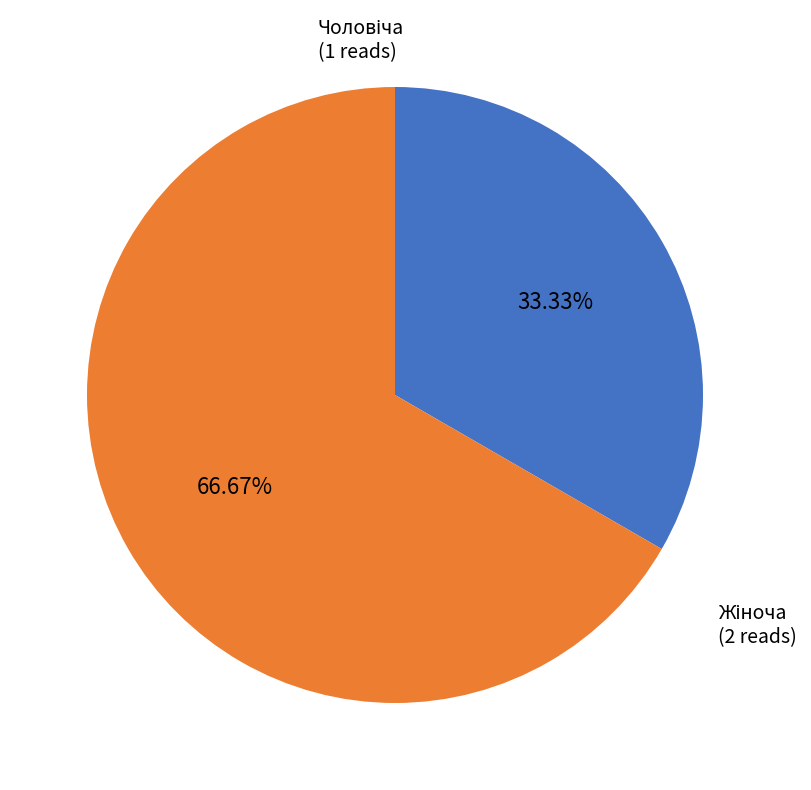

Is there a majority slice in this chart?

Yes